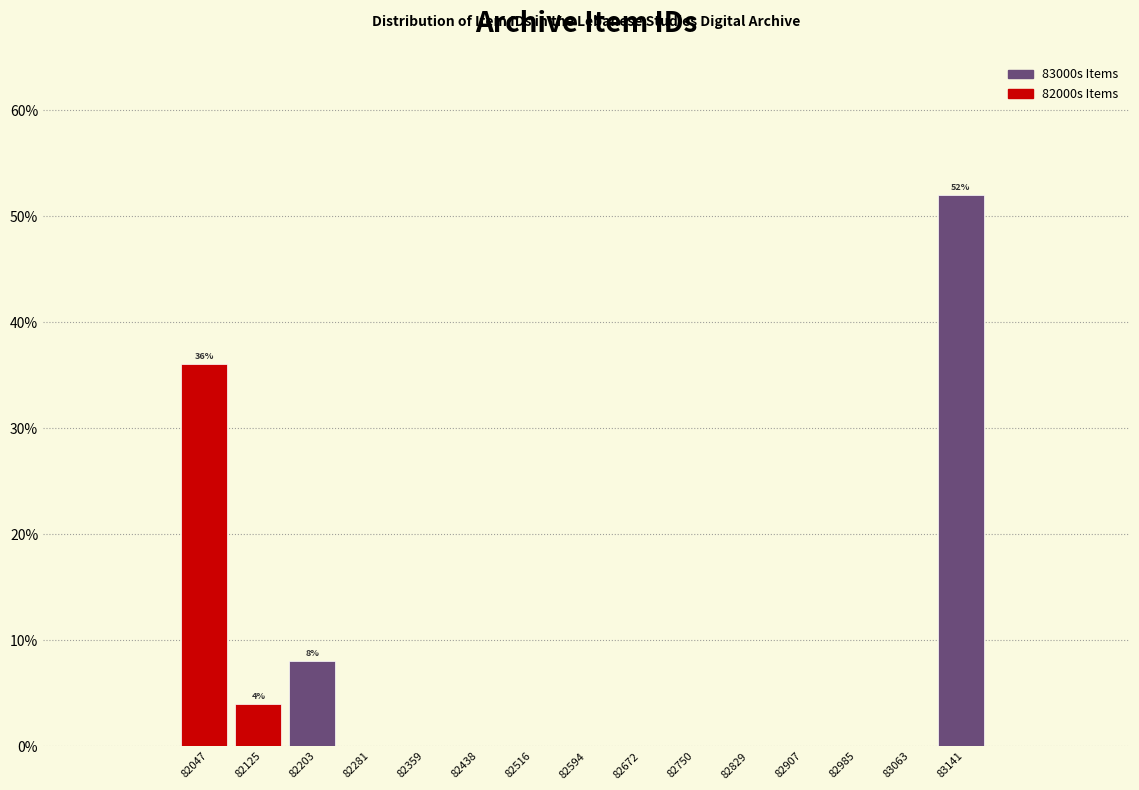

Which range on the x-axis has the tallest bar?

83100 to 83180